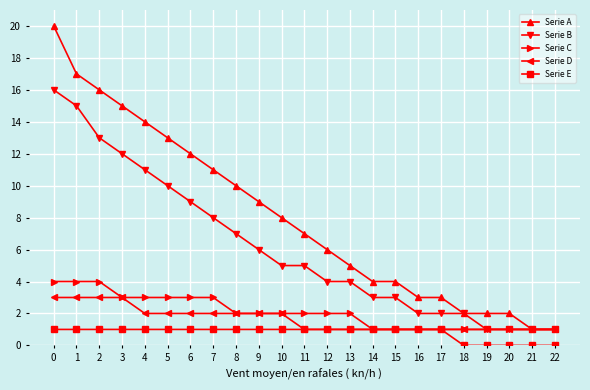

True or false: Serie C has a value of 2 at 4.

False